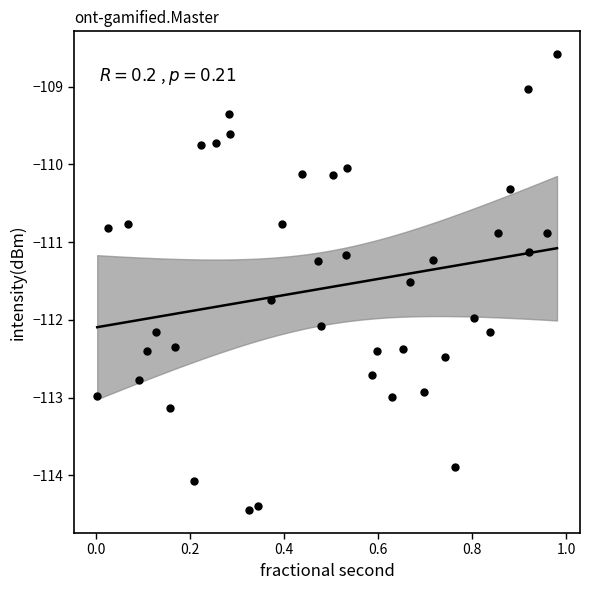

What is the range of Y values (max minus min)?

5.9